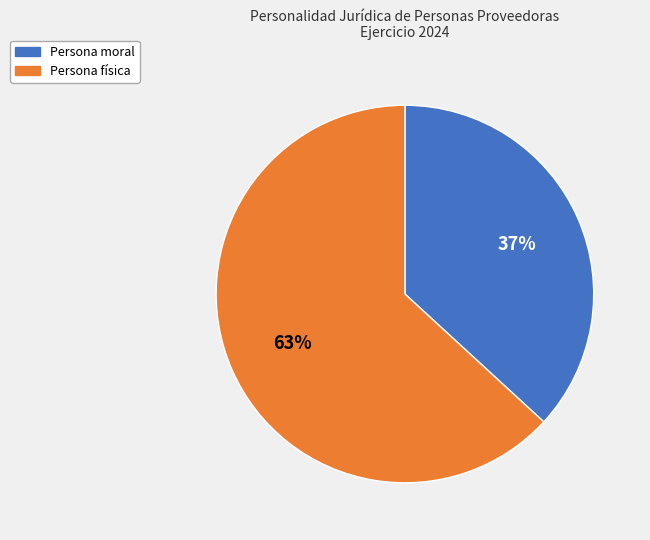

How many slices are in this pie chart?

2